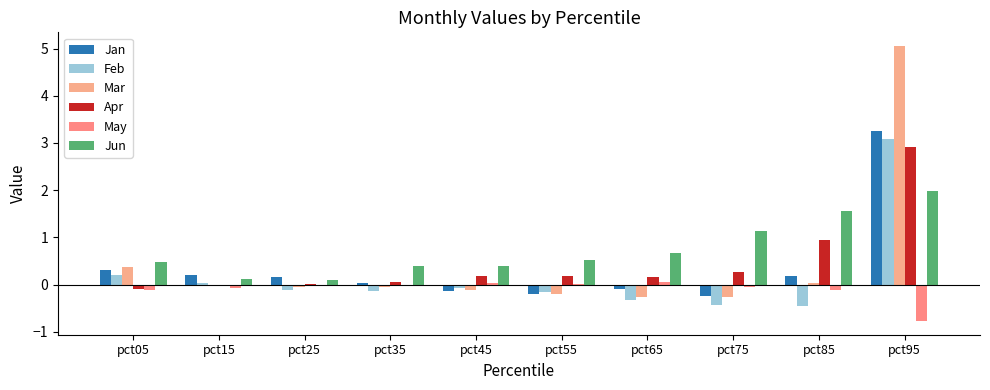

Are the bars grouped side by side (vs. stacked)?

Yes